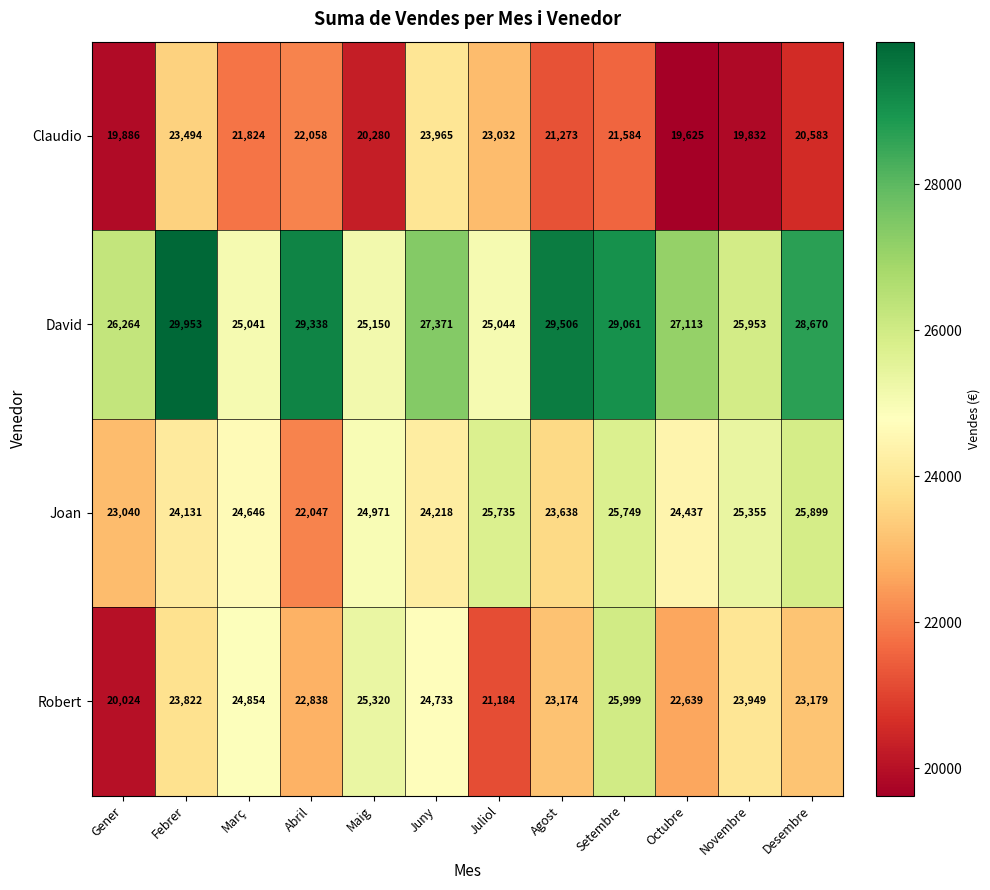

What is the difference between the maximum and minimum values in the Robert series?

5975